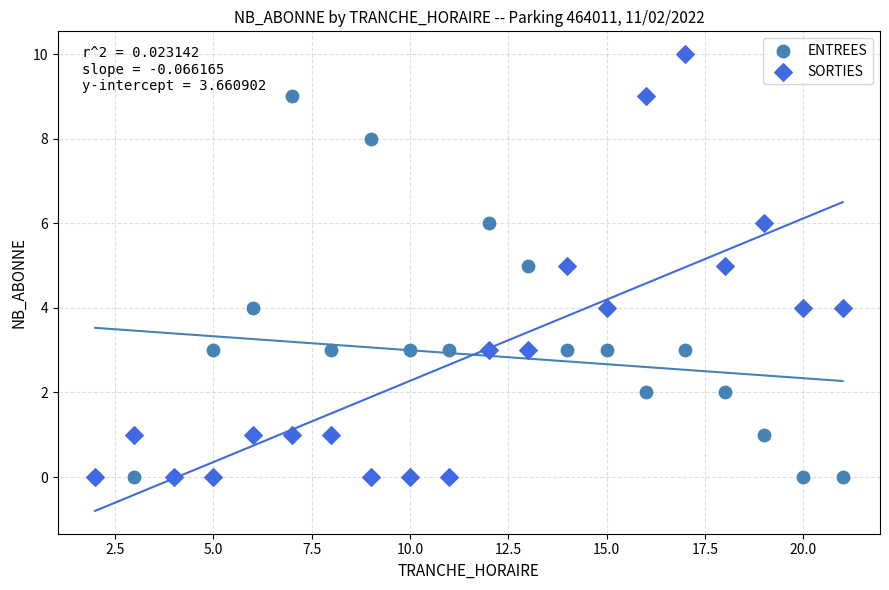

What are all the series names shown in the legend?

ENTREES, SORTIES